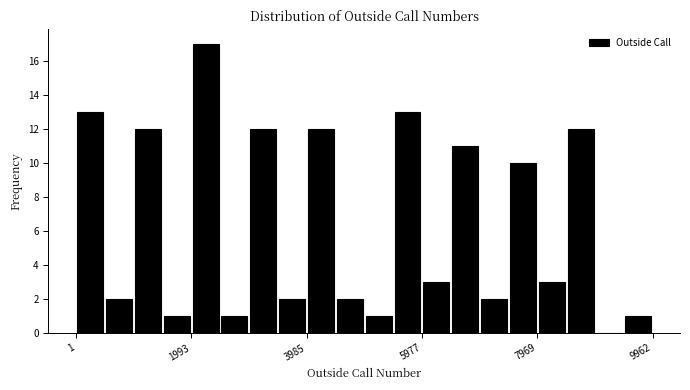

Around what value on the x-axis is the tallest bar? Give the approximate position of its centre, as read against the axis.

2200